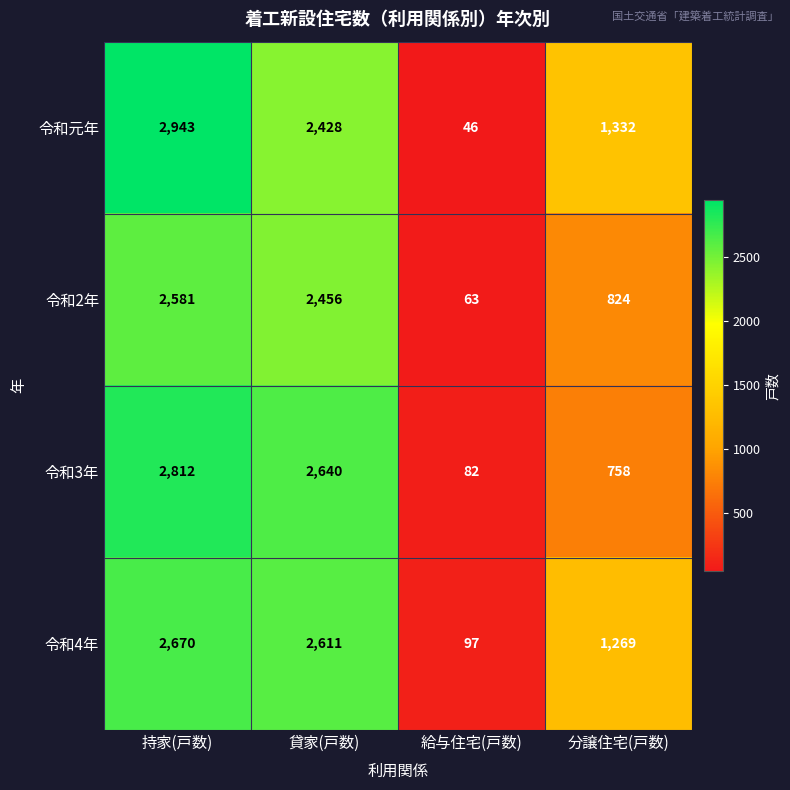

What is the total value across all series at 持家(戸数)?

11006